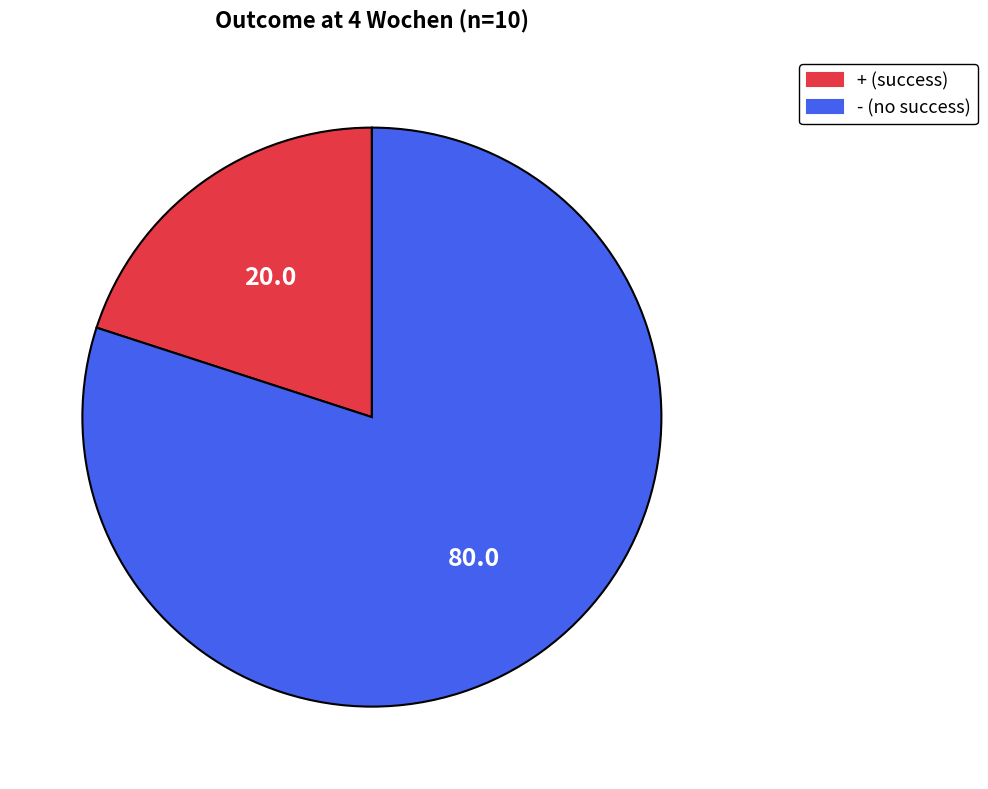

Which slice represents more than half of the pie?

-